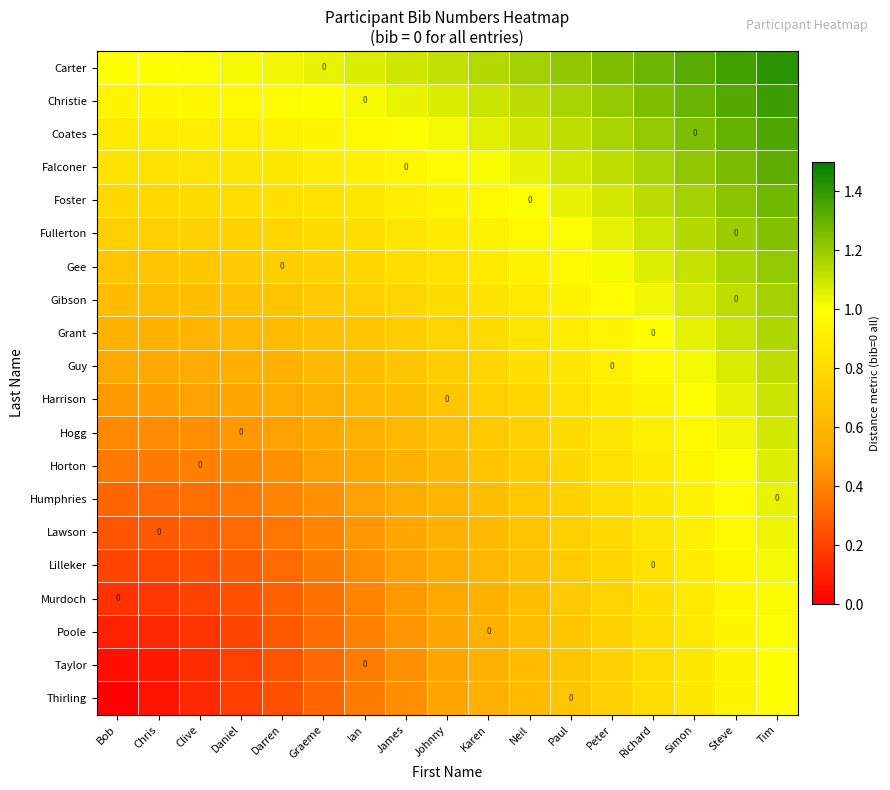

Rank the series by their maximum value, from highest to lowest.

Carter, Christie, Coates, Falconer, Foster, Fullerton, Gee, Gibson, Grant, Guy, Harrison, Hogg, Horton, Humphries, Lawson, Lilleker, Murdoch, Poole, Taylor, Thirling